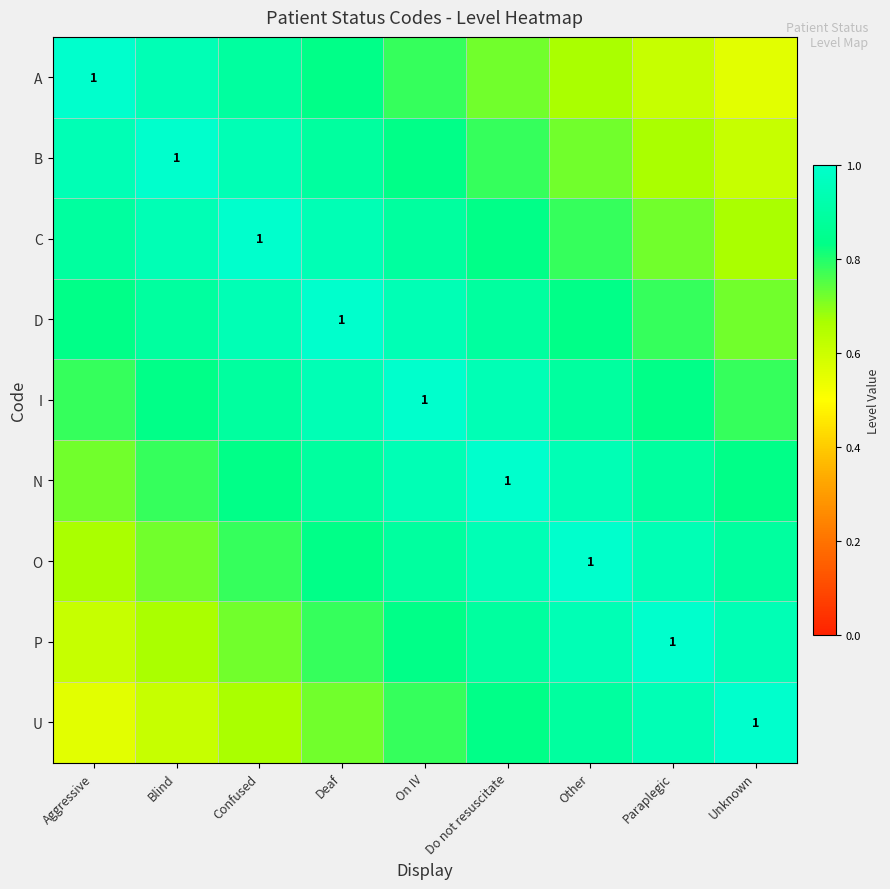

What is the average value of the C series?

0.9